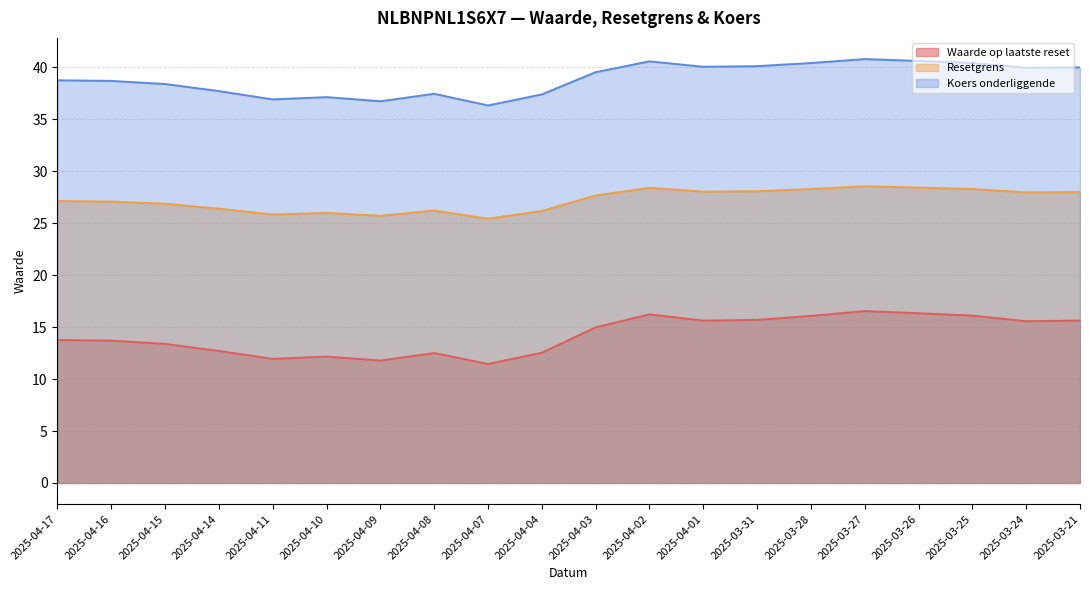

What is the minimum value for Resetgrens?

25.4